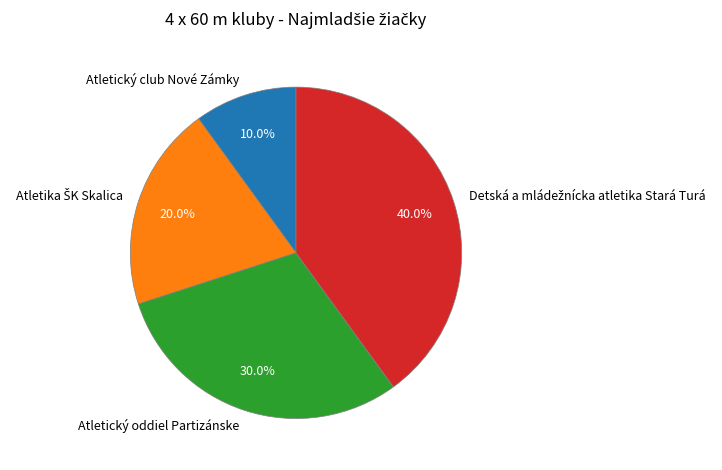

Is Atletický club Nové Zámky the majority of the pie?

No